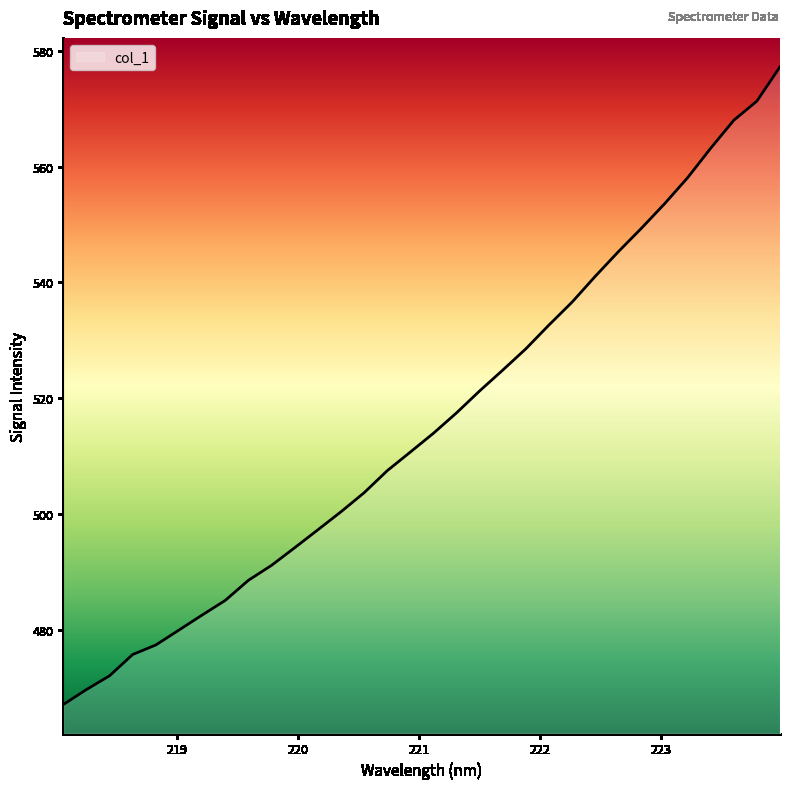

What is the minimum value shown in the chart?

467.0